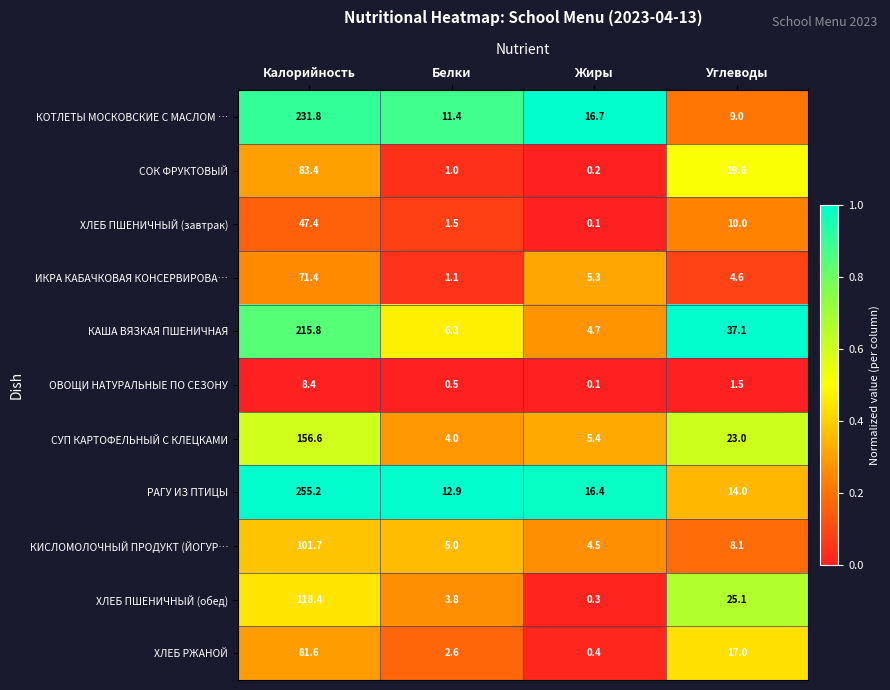

What is the spread (max minus min) of values at Белки?

12.4